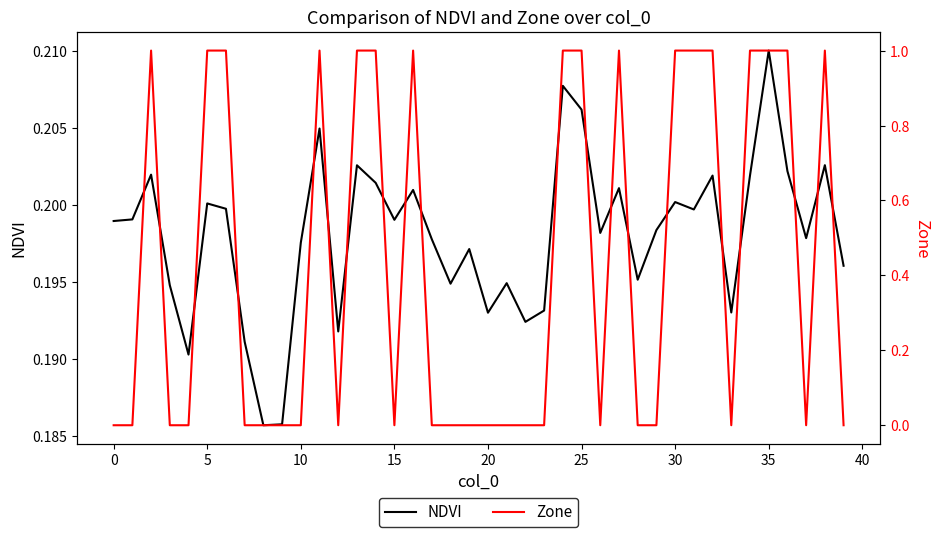

What is the minimum value for NDVI?

0.2